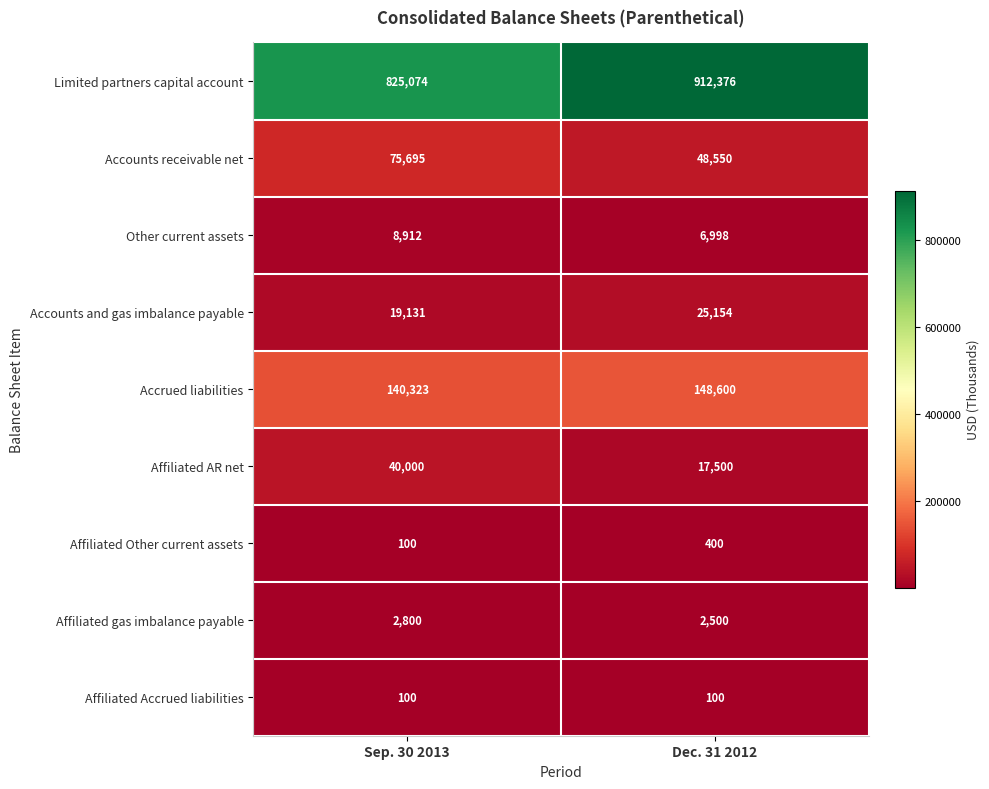

What is the difference between the highest and lowest values at Dec. 31 2012?

912276